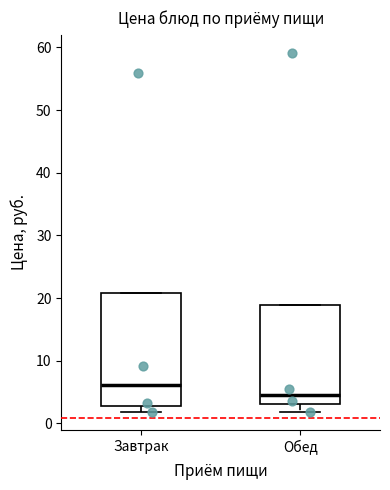

Reading left to right, read every box against the y-axis: the position of its median line, the range the box covers, and the ends of its whiskers. The values are not printed on the chart, so give them approximately, as read against the axis.

Завтрак: median 6, box 3 to 21, whiskers 2 to 21
Обед: median 5, box 3 to 19, whiskers 2 to 19